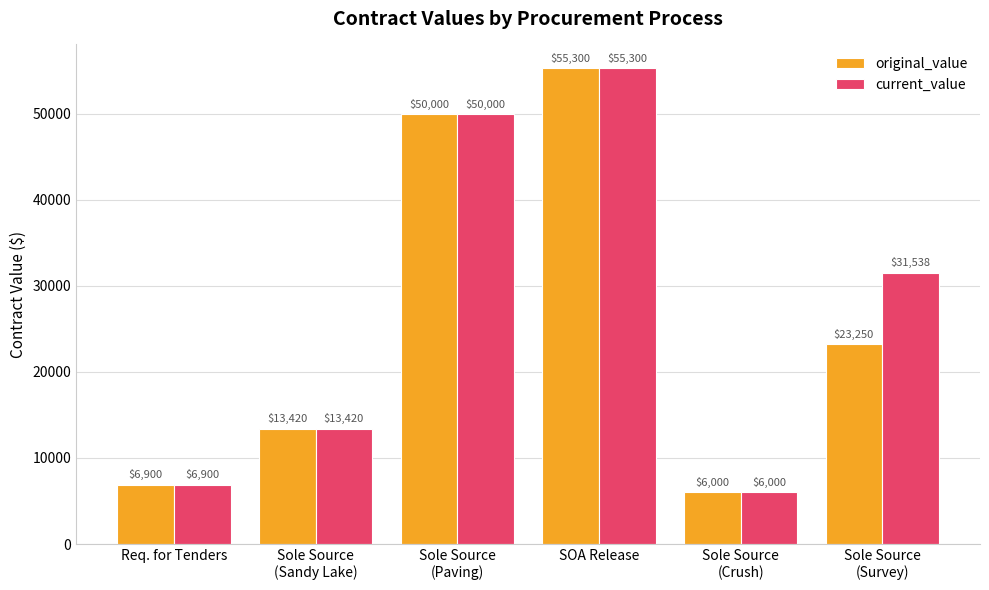

At which category does the chart reach its peak across all series?

SOA Release